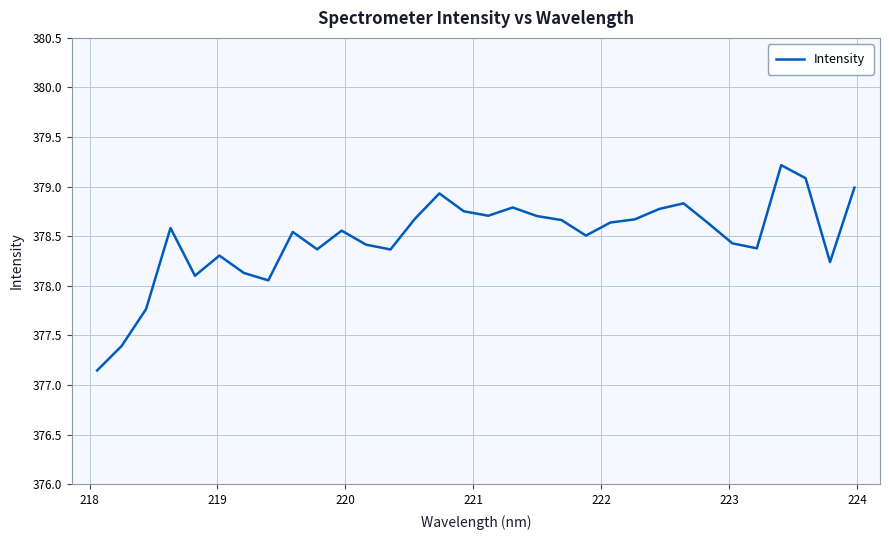

How many lines are shown in the chart?

1